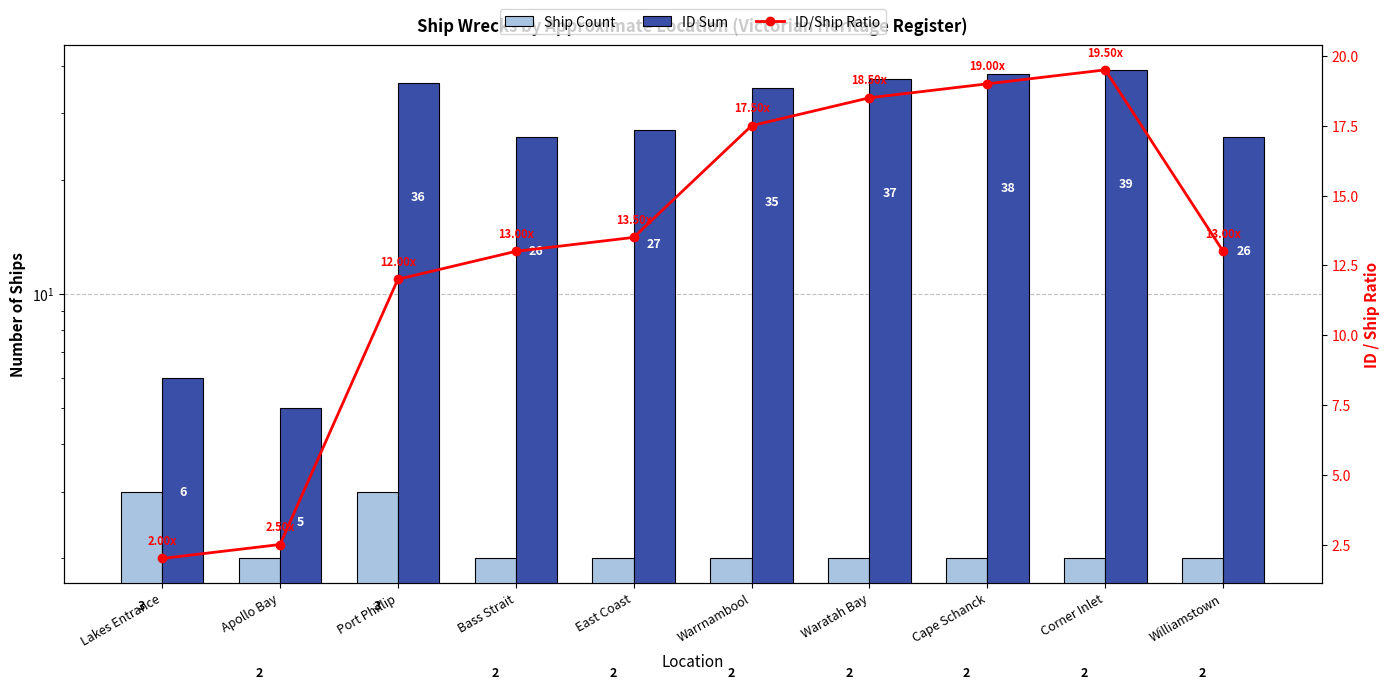

Between Apollo Bay and Port Phillip, which series saw the biggest shift?

ID Sum